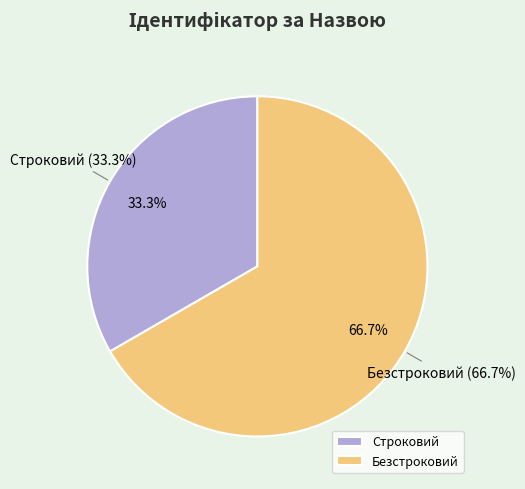

Between Строковий and Безстроковий, which is larger?

Безстроковий